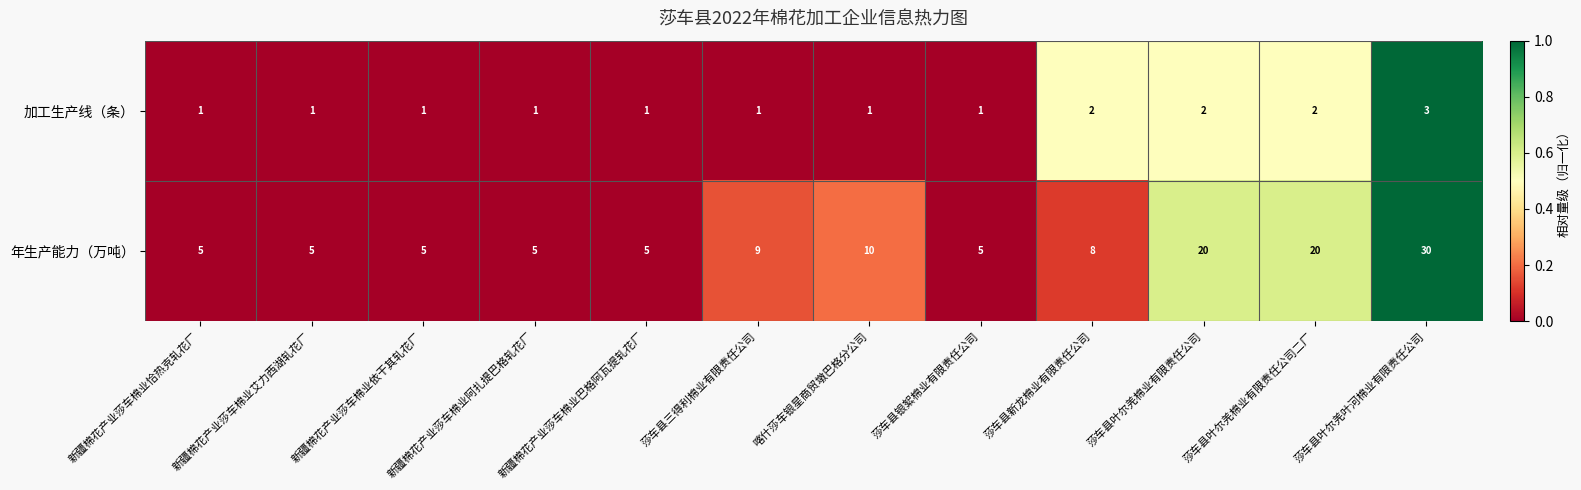

What is the difference between the maximum and minimum values in the 年生产能力（万吨） series?

25